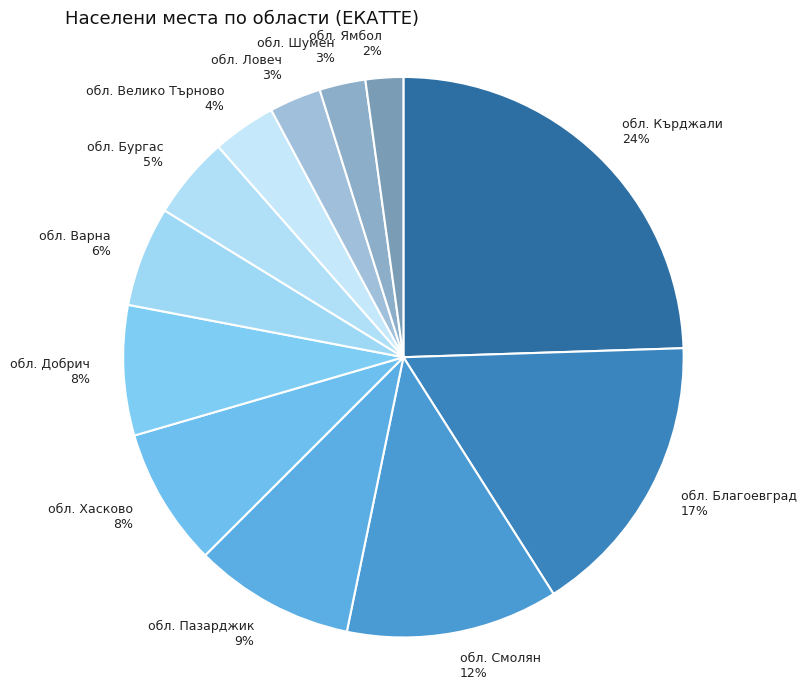

To the nearest percent, what is the difference between the largest and smallest slice percentages?

22%